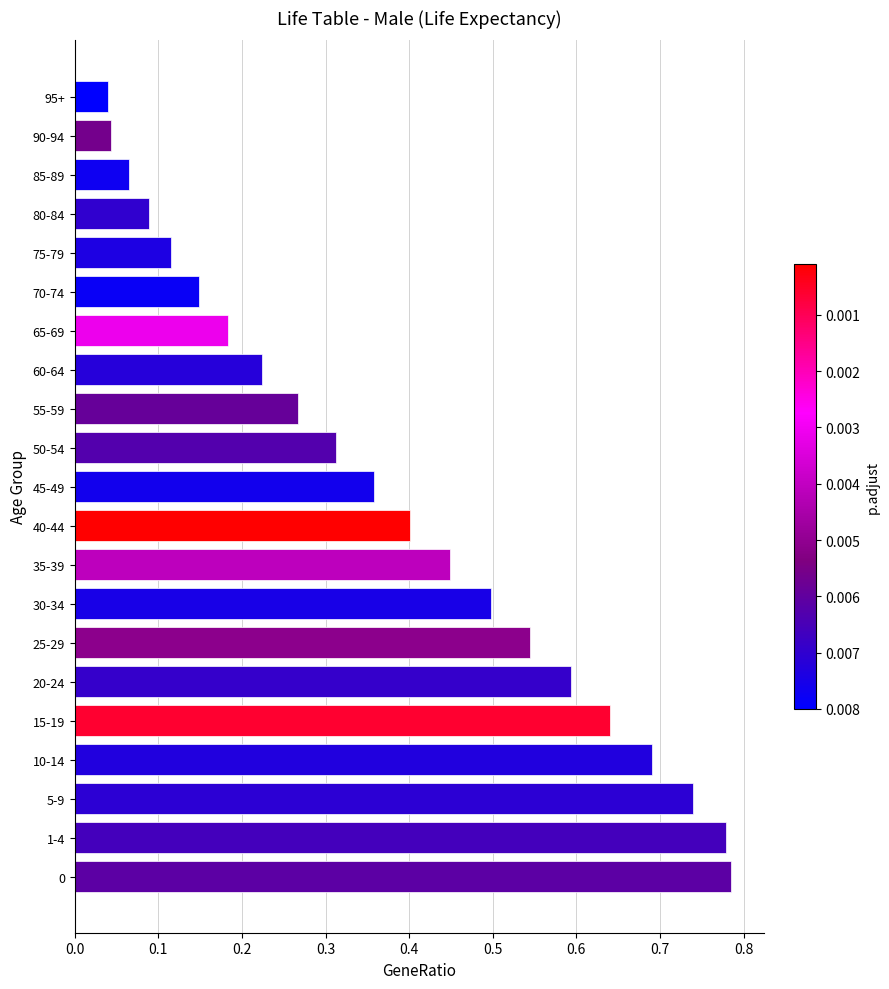

The value at 60-64 is 0.4. True or false?

False